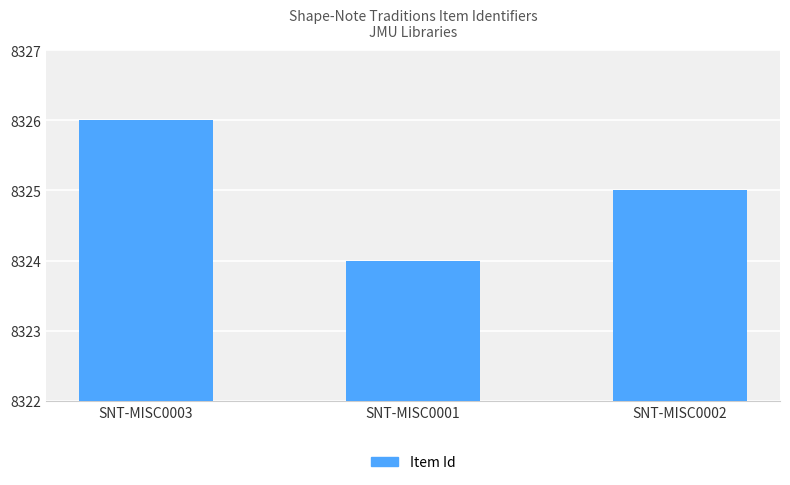

What is the change in value from SNT-MISC0001 to SNT-MISC0002?

+1